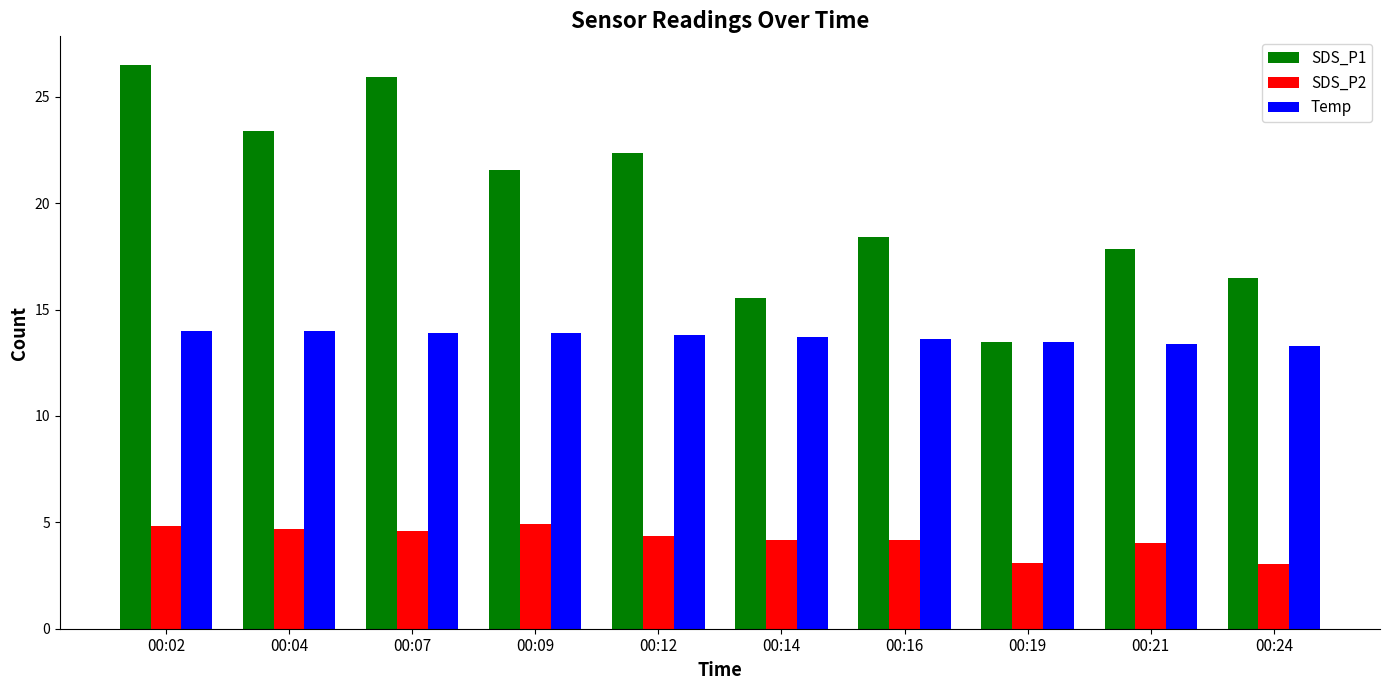

Between 00:04 and 00:16, which series saw the biggest shift?

SDS_P1